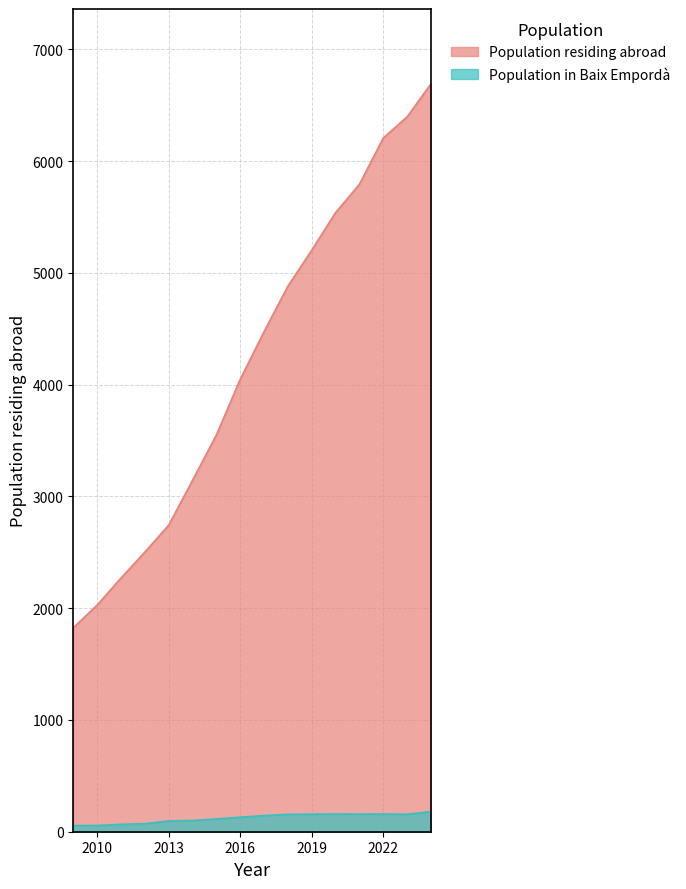

What is the value of the Population residing in selected place point at the 2nd from the left?

56